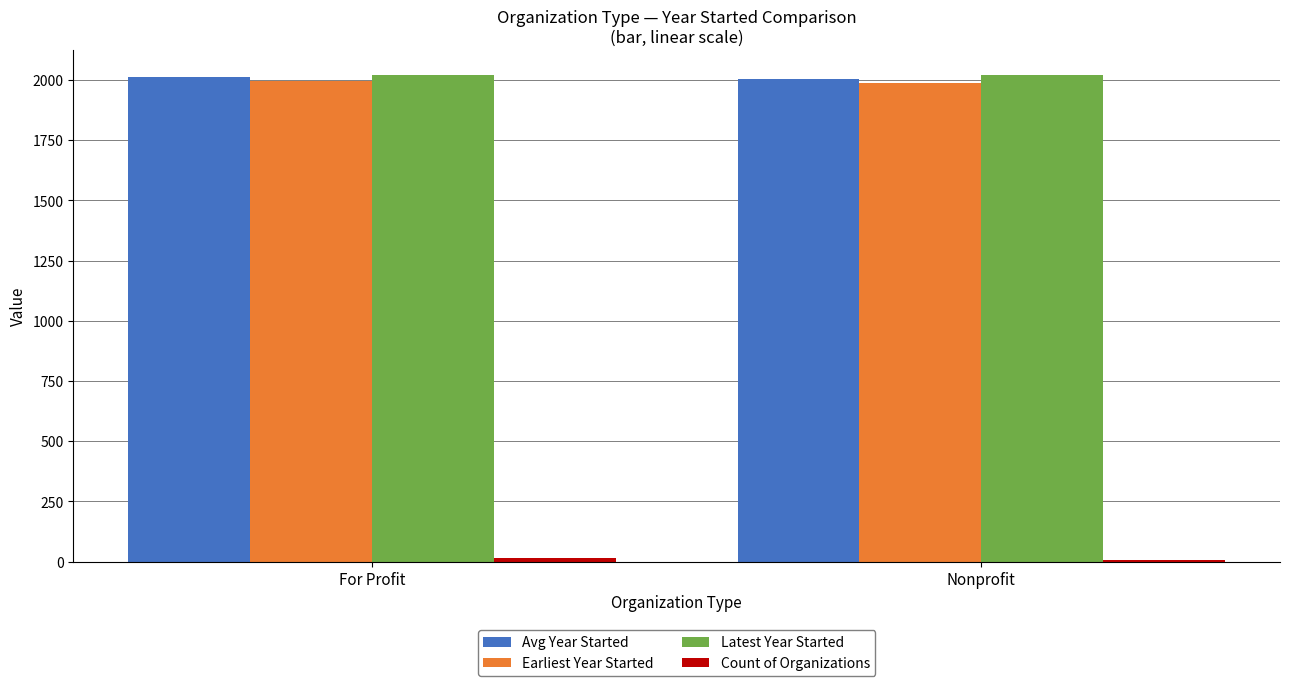

Are the bars horizontal?

No